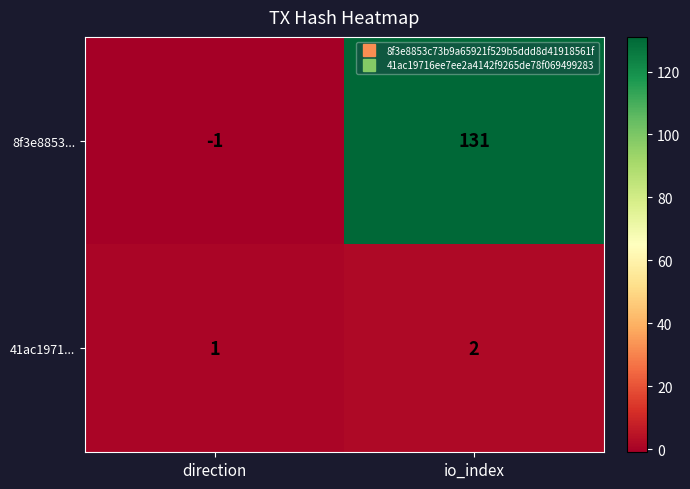

What is the difference between the highest and lowest values at io_index?

129